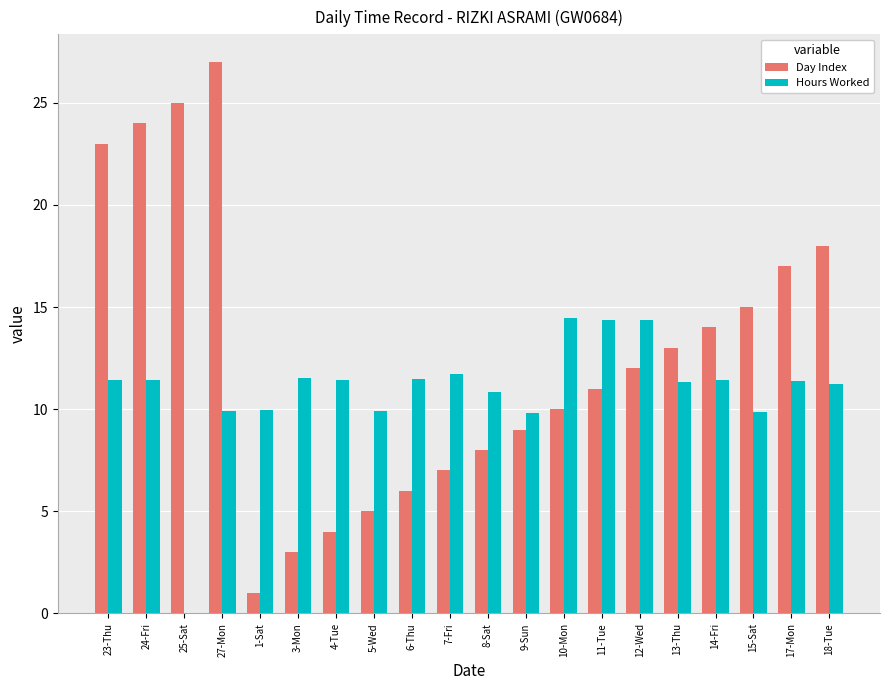

True or false: Hours Worked has a value of 17.5 at 3-Mon.

False